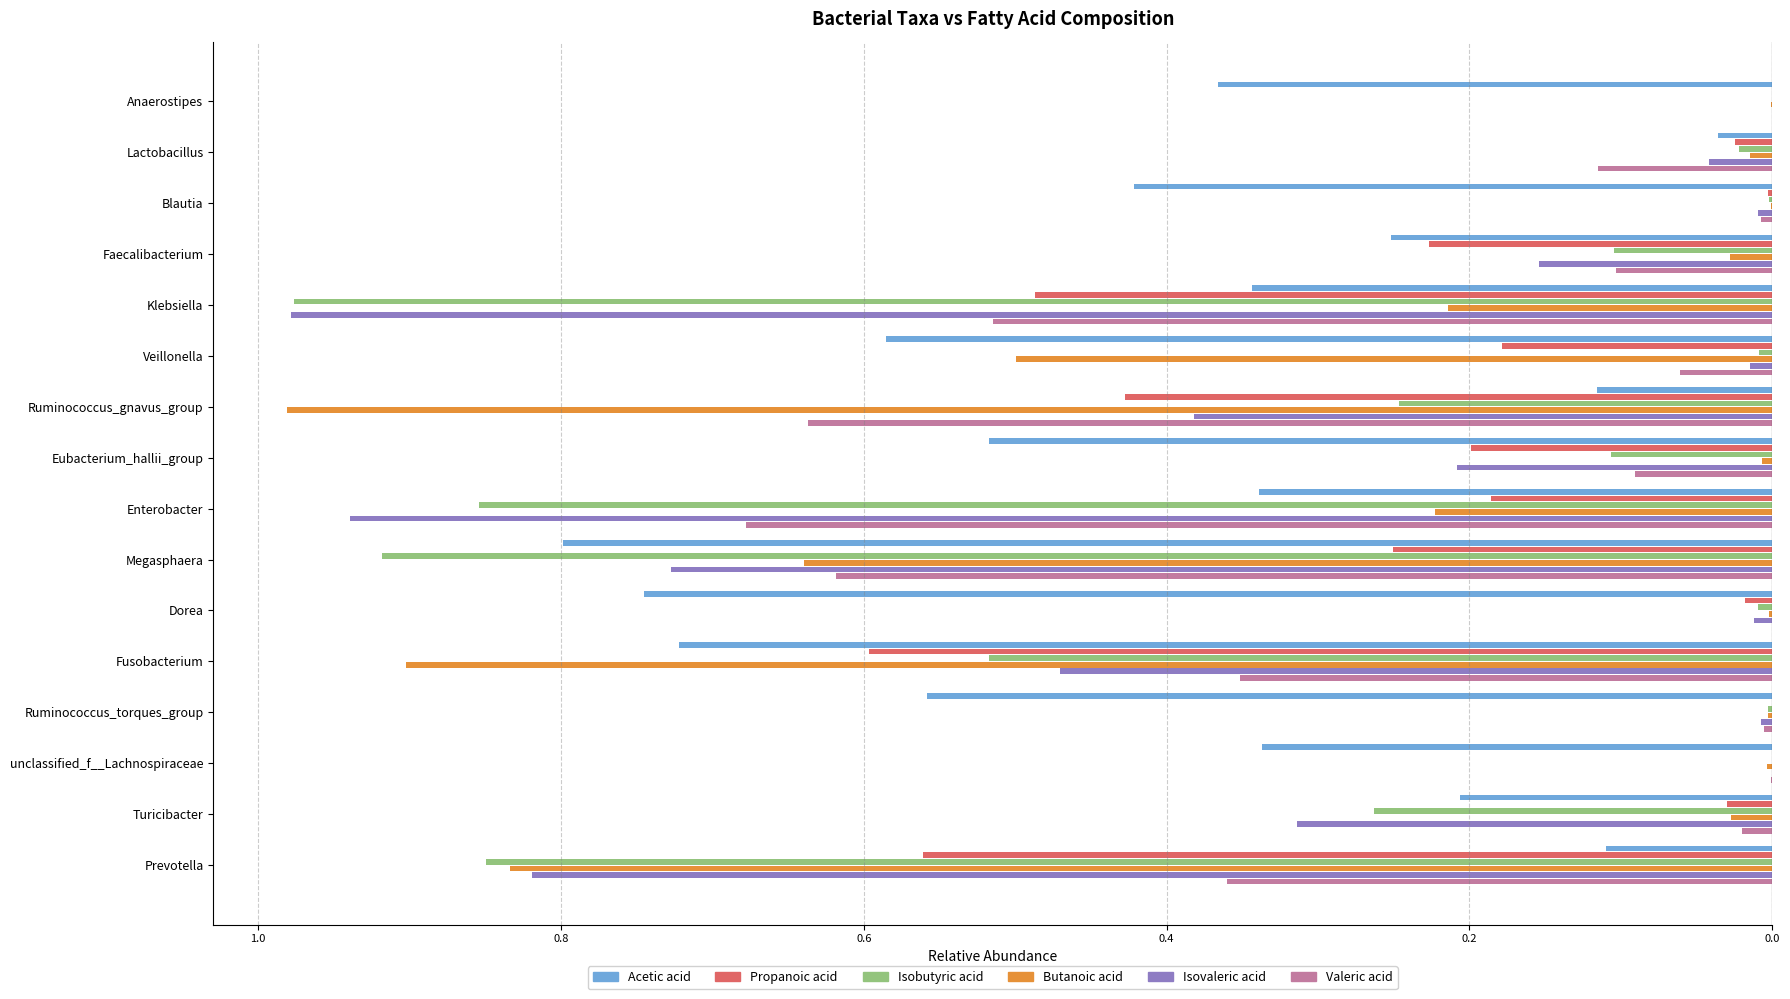

What position from the right is Ruminococcus_gnavus_group?

10